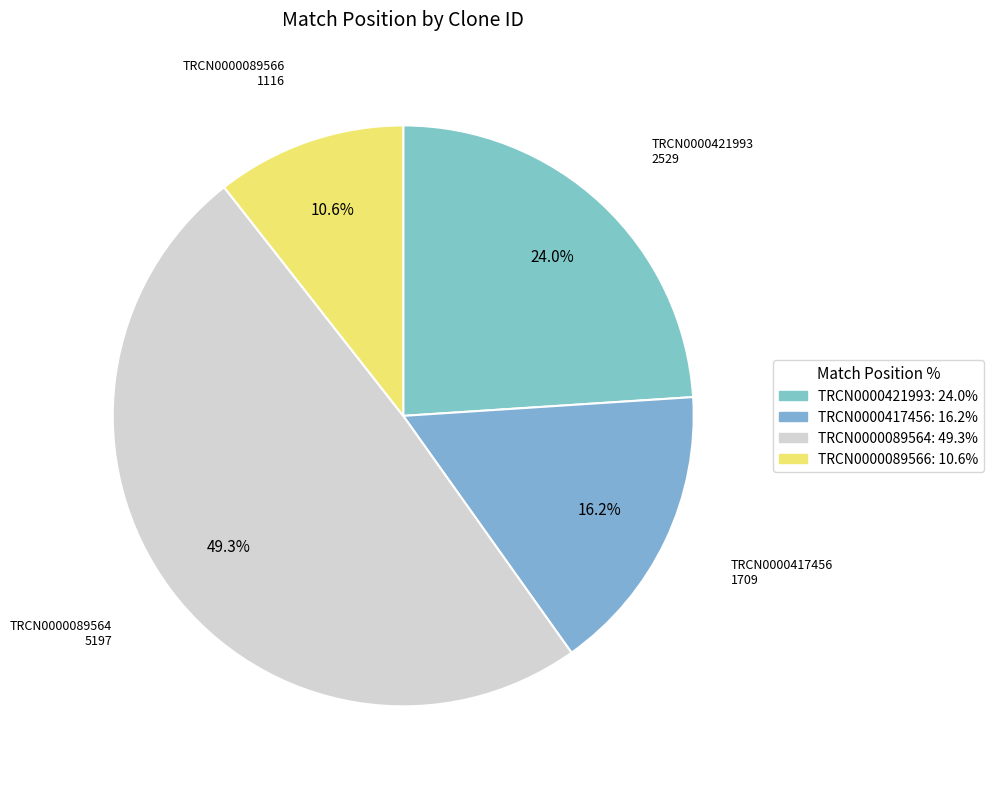

Count the number of slices in the pie.

4